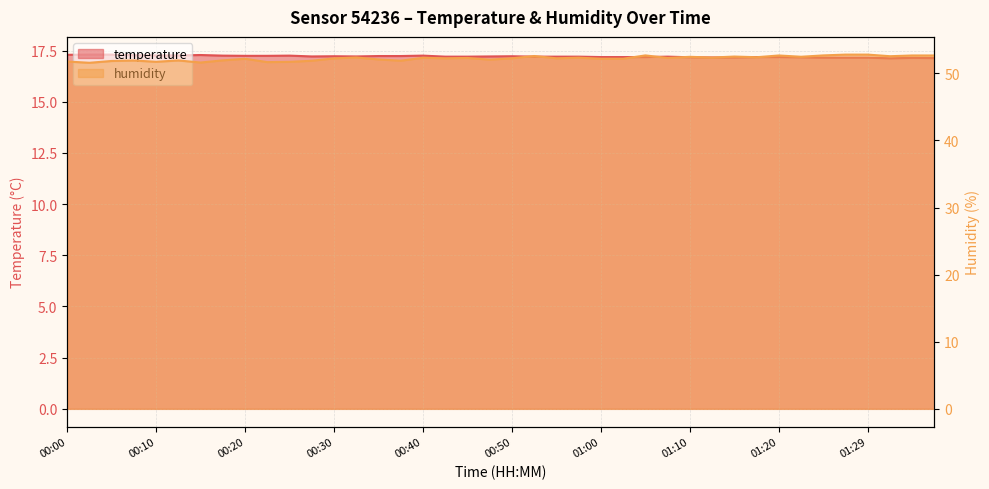

List the series in order of their overall mean, lowest first.

temperature, humidity